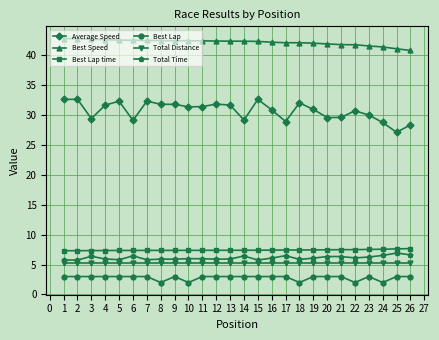

What is the value of the Best Speed point at the 10th from the left?

42.4